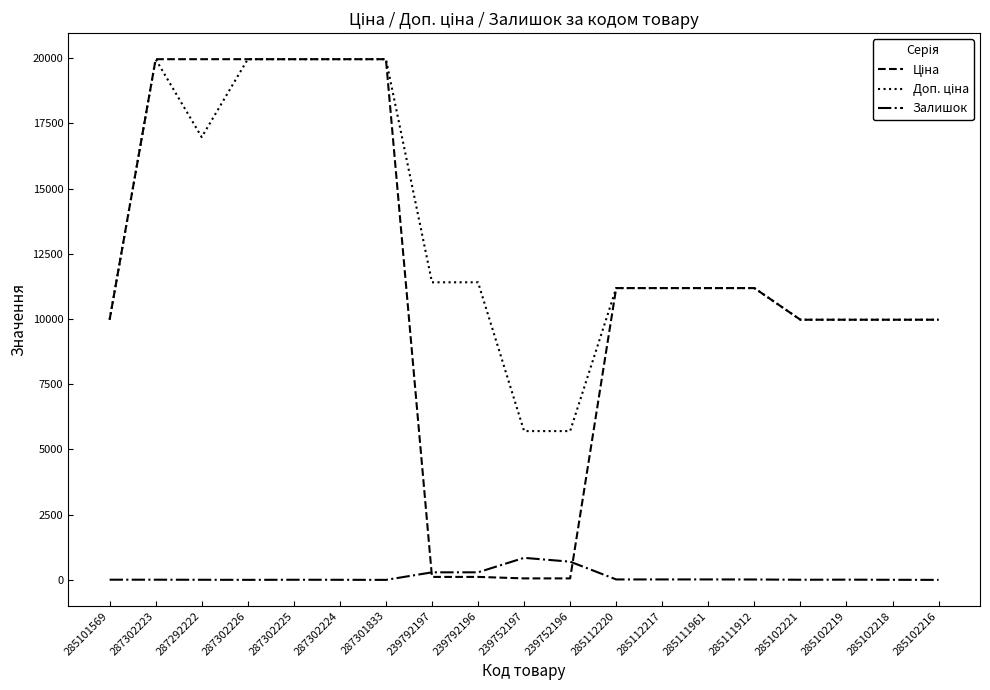

What is the maximum value shown in the chart?

19964.2